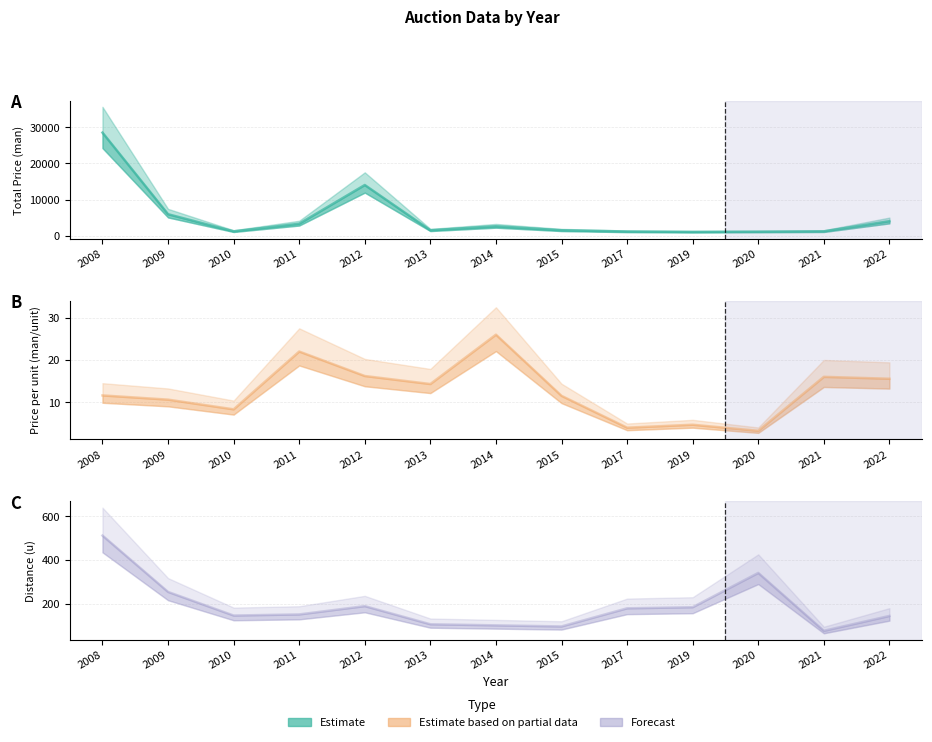

What is the average value of the Distance (u) series?

189.7